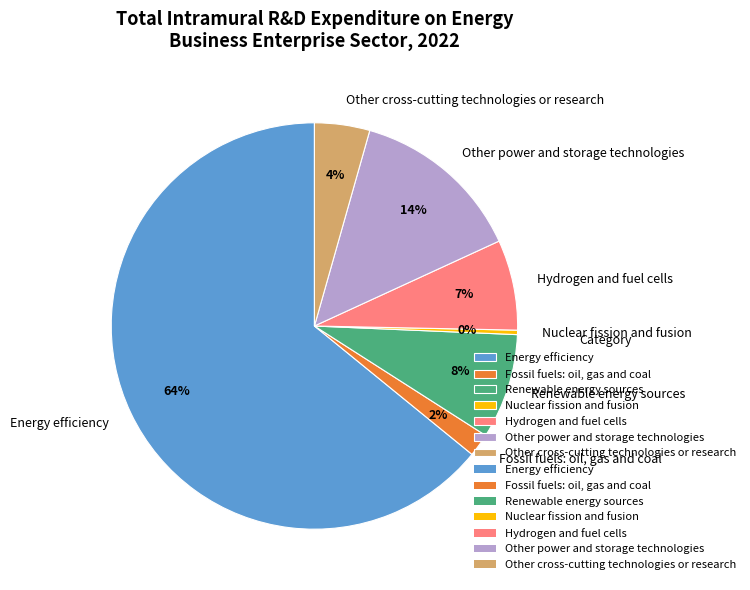

To the nearest percent, what is the average slice percentage?

14%